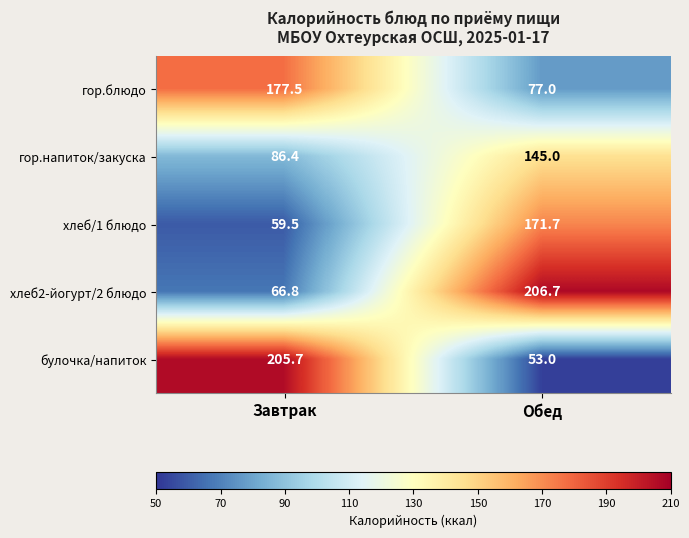

Is it true that хлеб/1 блюдо equals 59.5 at Завтрак?

True